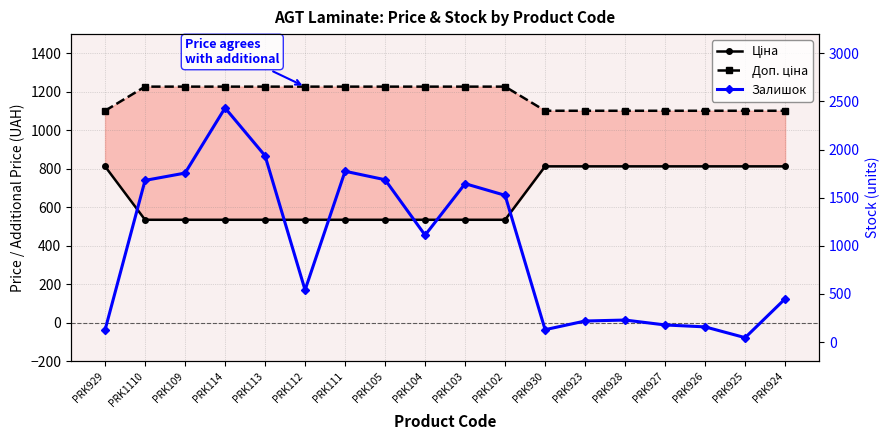

Where is Залишок nearest to the value 1239?

PRK104